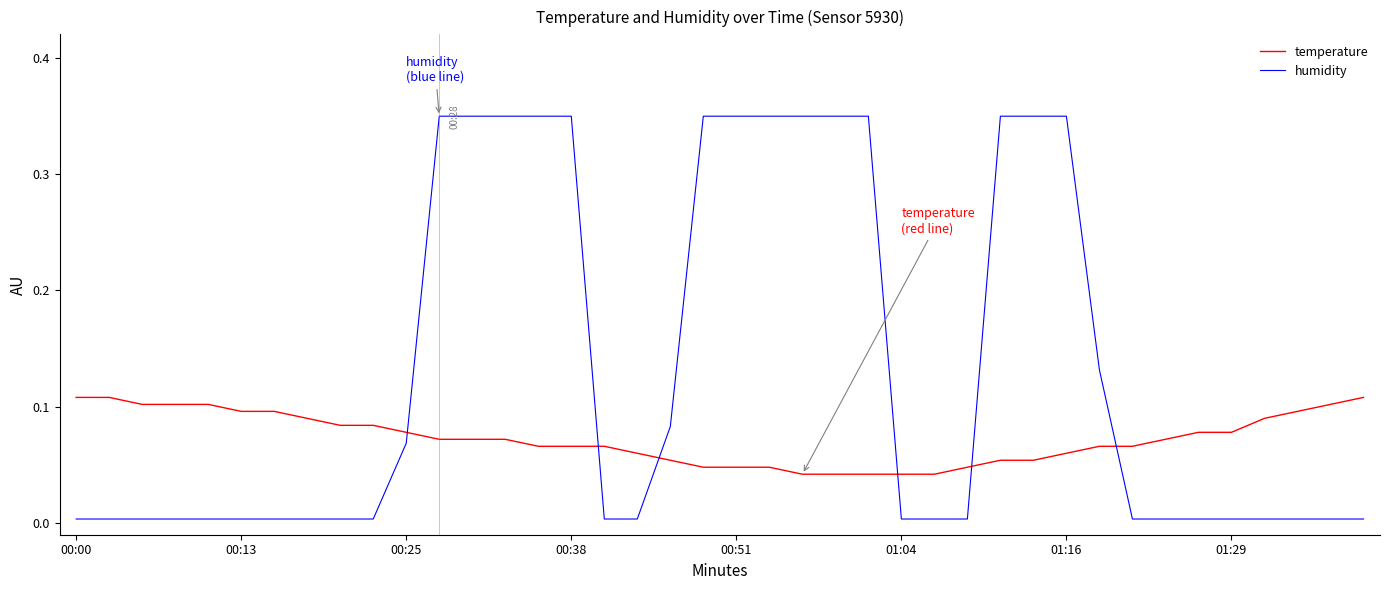

Which series has the widest spread of values?

humidity